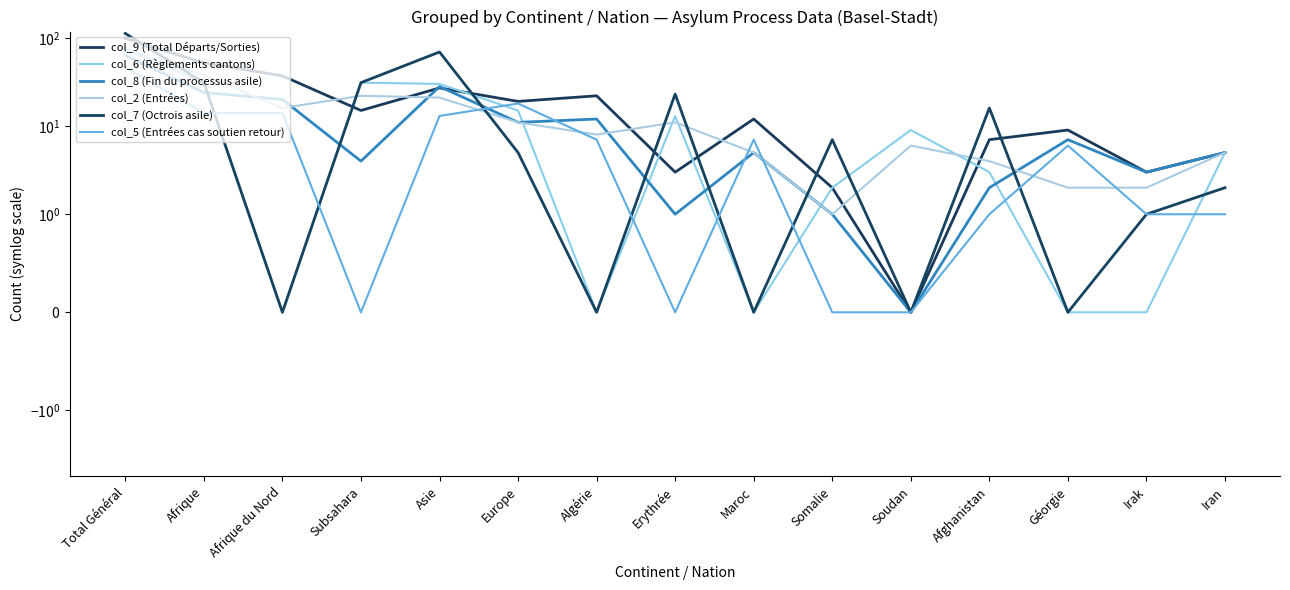

What position from the right is Soudan?

5